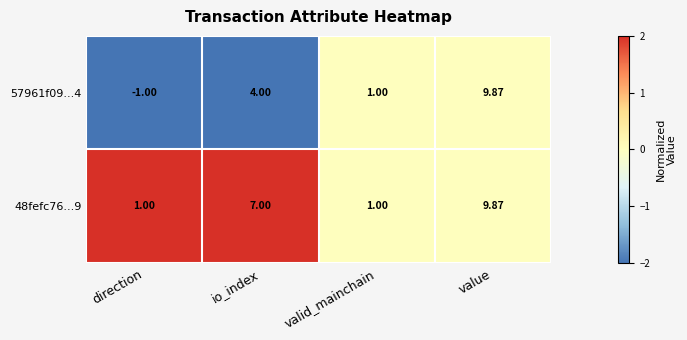

At which category is the sum across all series the highest?

value